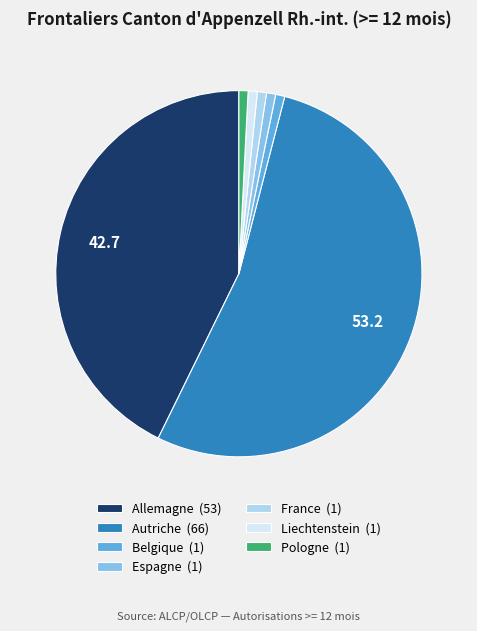

Which slice is the largest?

Autriche (66)